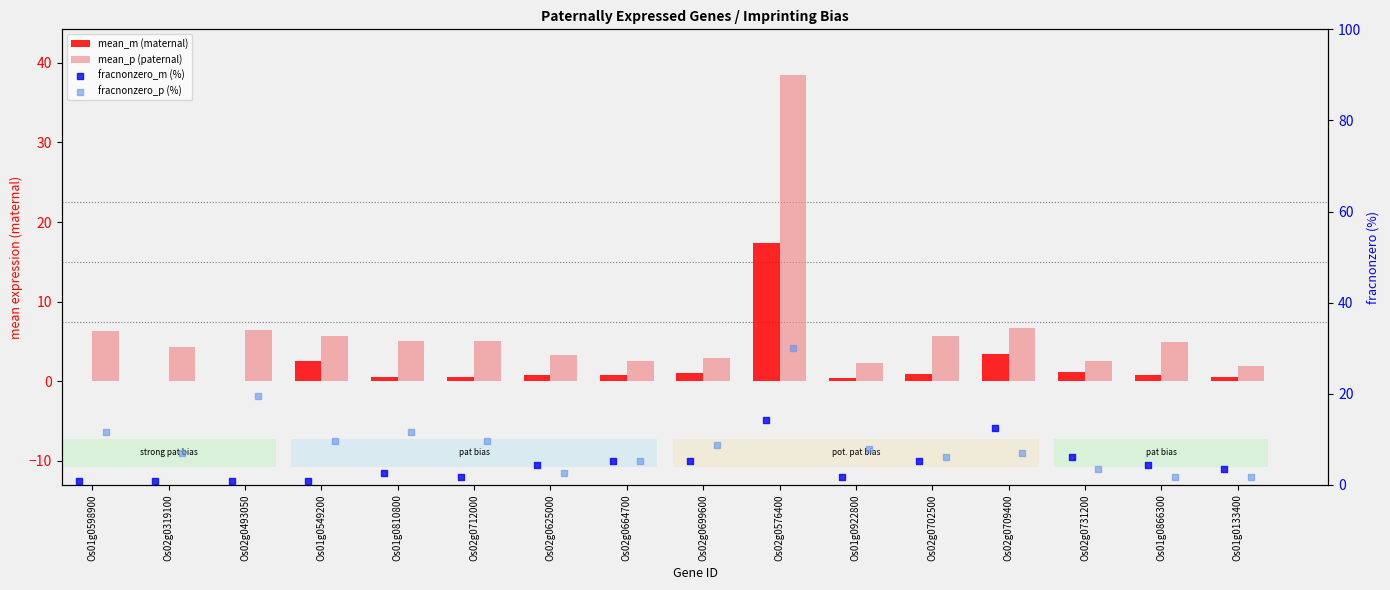

At which category is the sum across all series the highest?

Os02g0576400